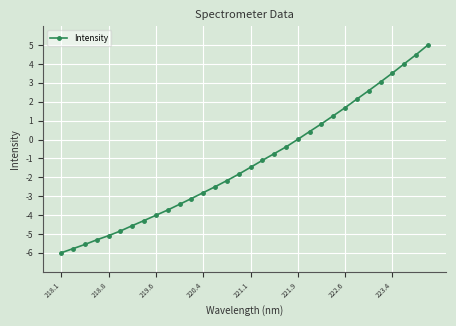

Is this an area chart (filled region under the line)?

No